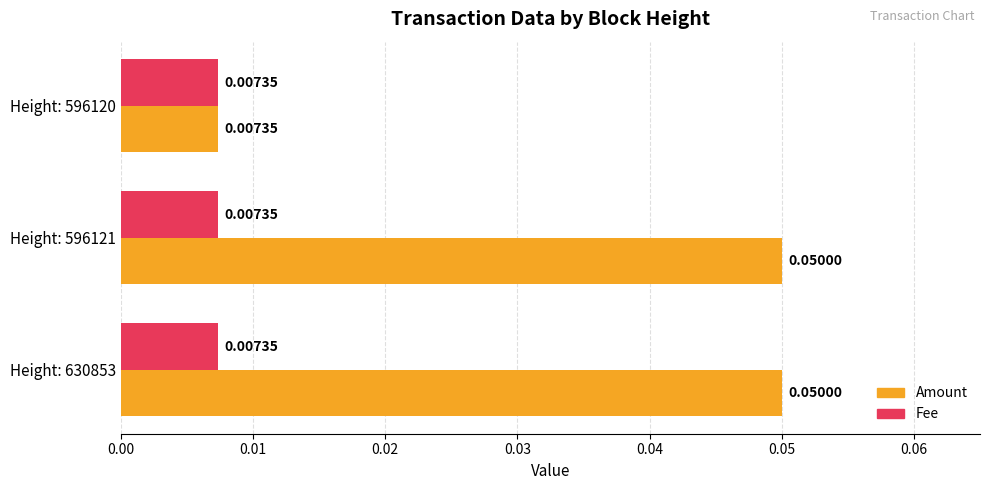

At how many categories does at least one series exceed 0?

3